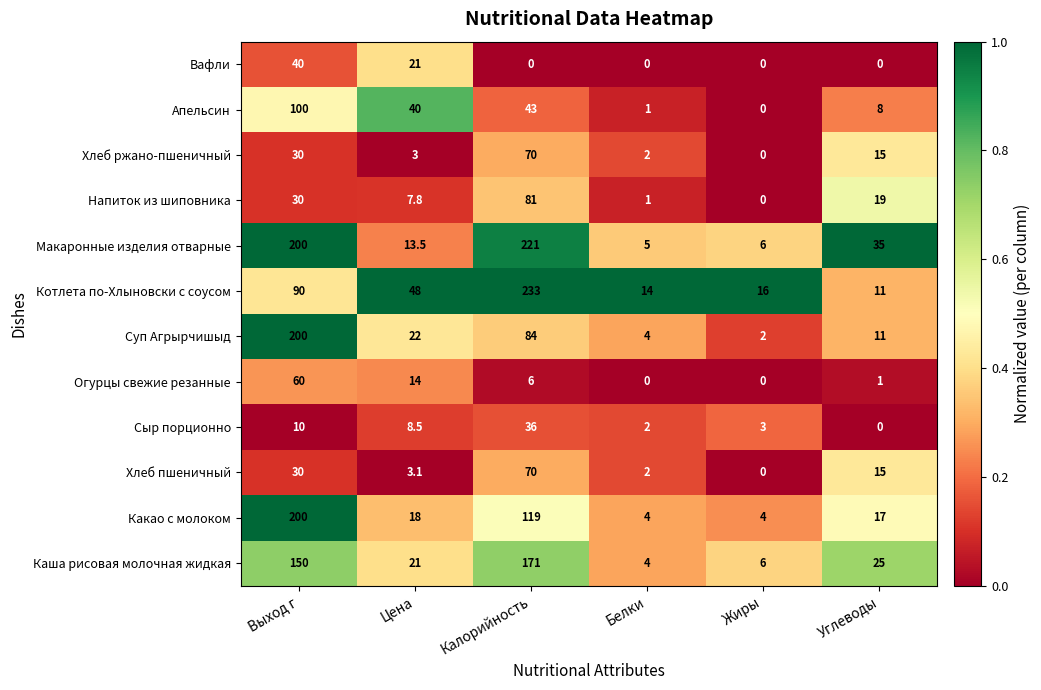

Rank the categories by Напиток из шиповника value from lowest to highest.

Жиры, Белки, Цена, Углеводы, Выход г, Калорийность